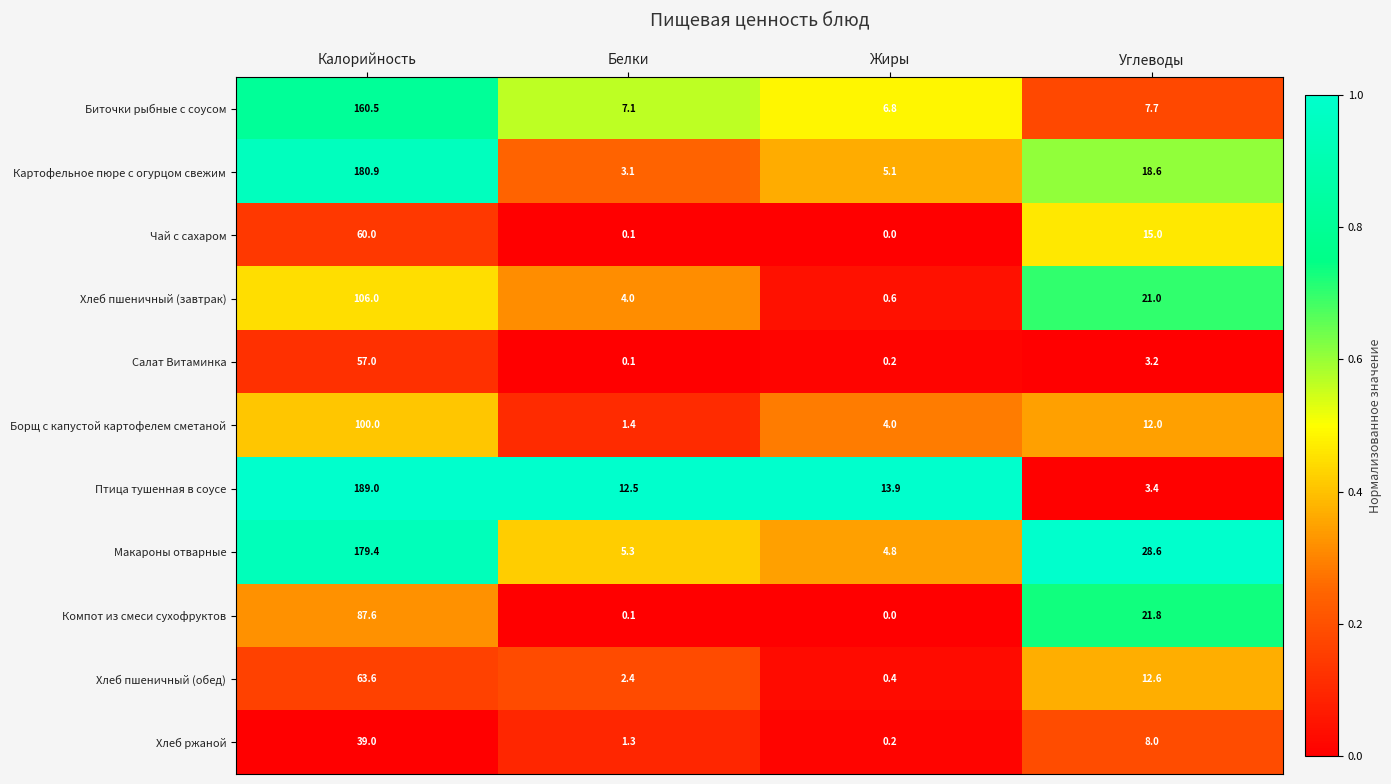

What is the difference between the Чай с сахаром values at Белки and Калорийность?

59.9